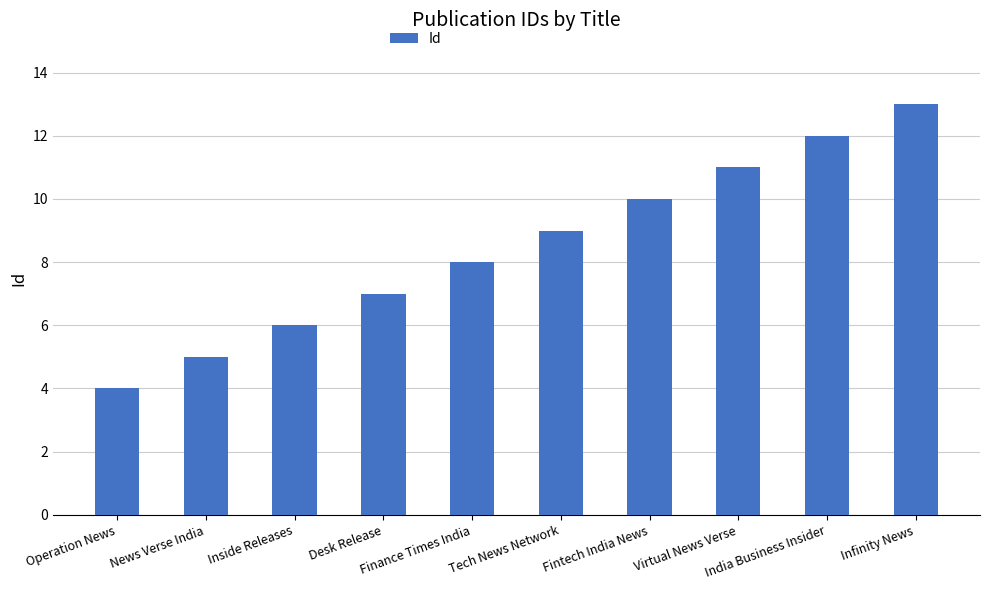

What is the difference between the maximum and minimum values?

9